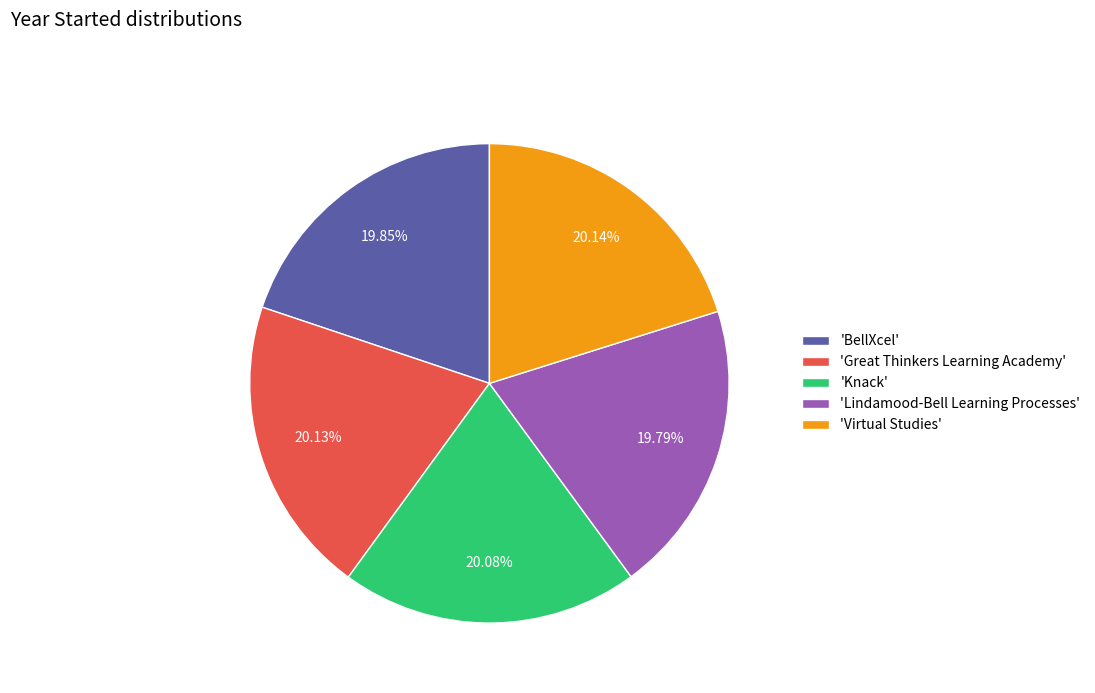

Approximately how many times larger is the value at 'Knack' compared to 'Lindamood-Bell Learning Processes'?

1.0